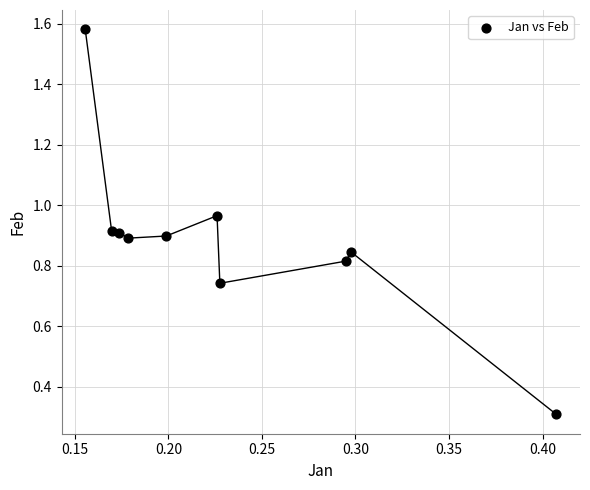

What Y value in the scatter plot is closest to 0?

0.3